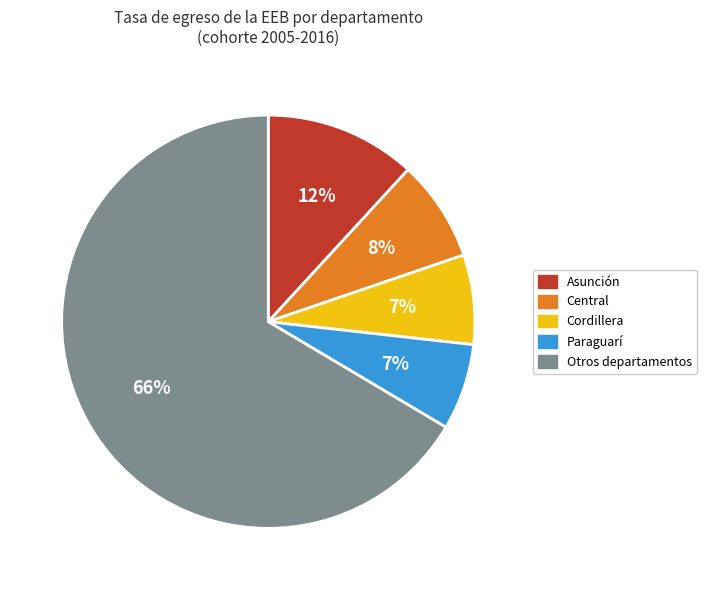

Is the sum of Otros departamentos and Central greater than half?

Yes